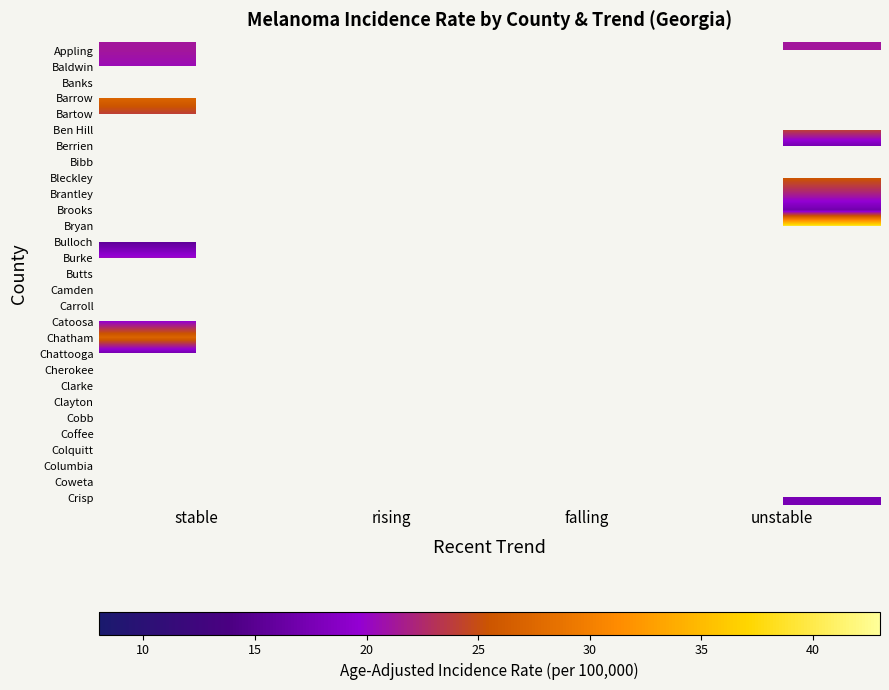

Is the value of Clayton at stable greater than the value of Brantley at unstable?

No